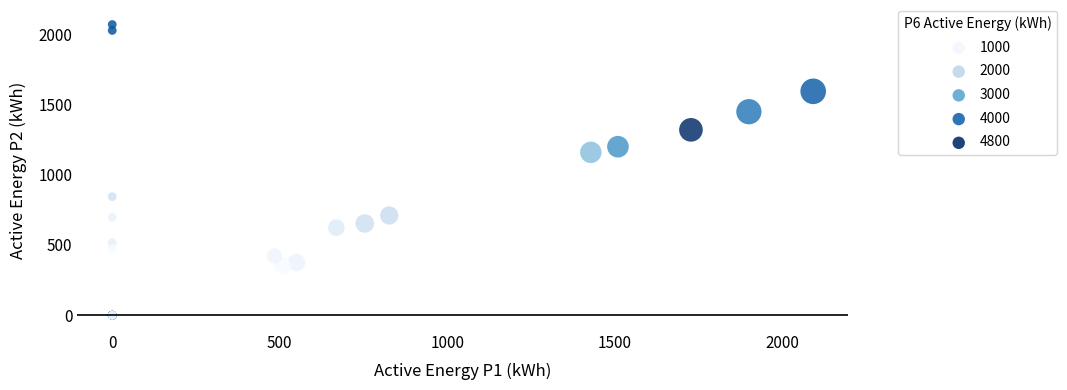

What Y value in the scatter plot is closest to 1034?

1159